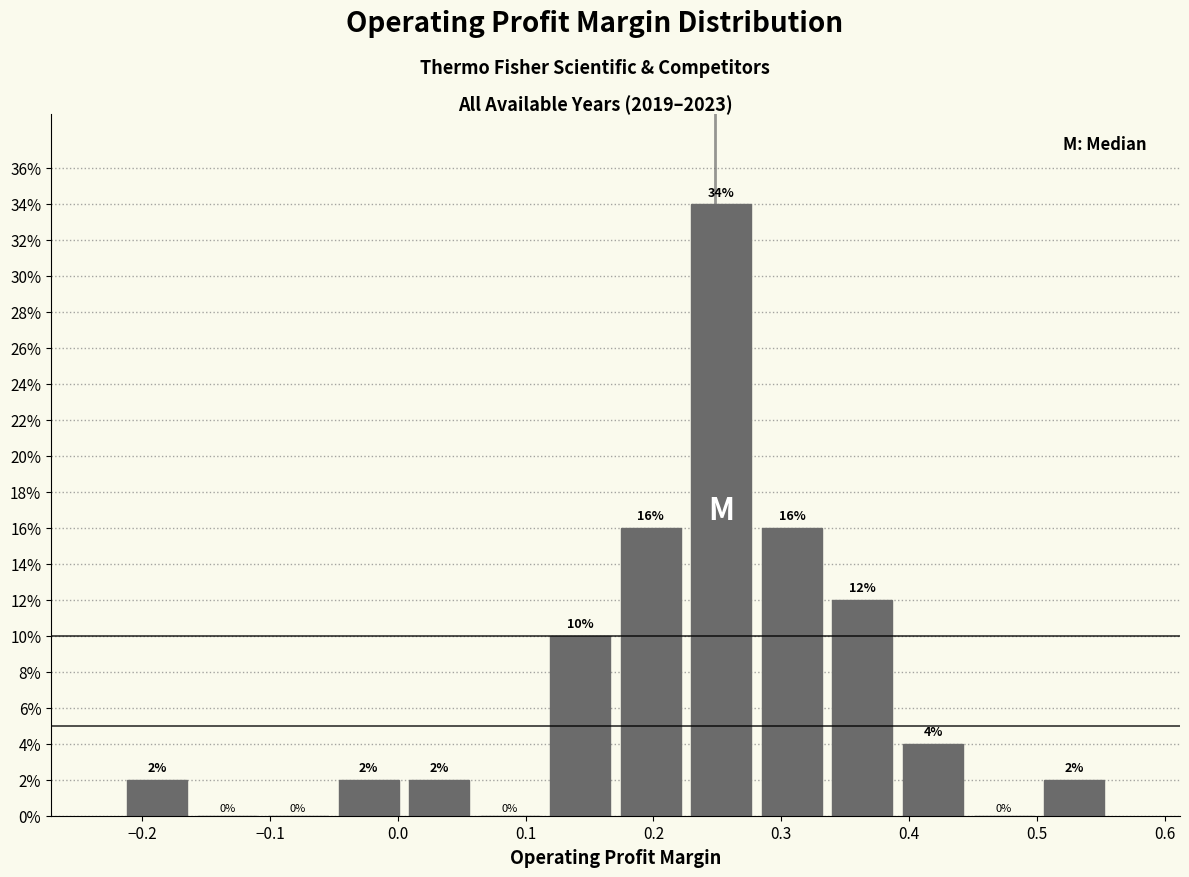

Reading left to right, list every bar in this chart as the range it spans on the x-axis followed by its height. The bar edges are not printed on the chart, so give them approximately, as read against the axis.

-0.22 to -0.16: 2
-0.16 to -0.11: 0
-0.11 to -0.05: 0
-0.05 to 0.00: 2
0.00 to 0.06: 2
0.06 to 0.12: 0
0.12 to 0.17: 10
0.17 to 0.23: 16
0.23 to 0.28: 34
0.28 to 0.34: 16
0.34 to 0.39: 12
0.39 to 0.45: 4
0.45 to 0.50: 0
0.50 to 0.56: 2